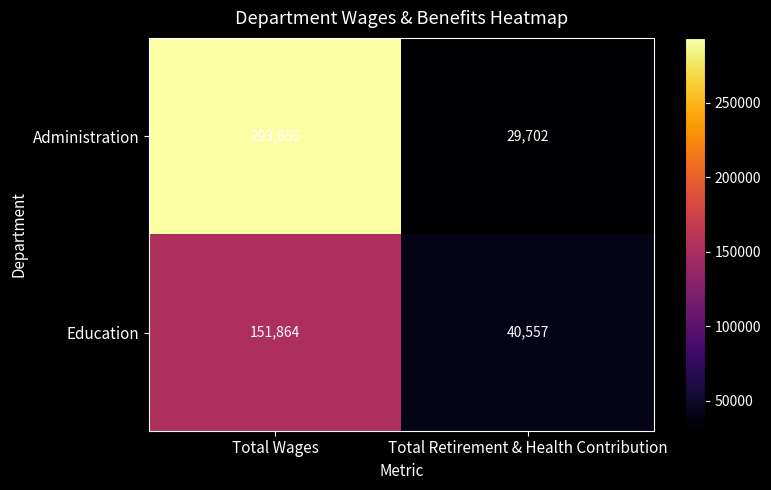

What is the sum of all Education values?

192421